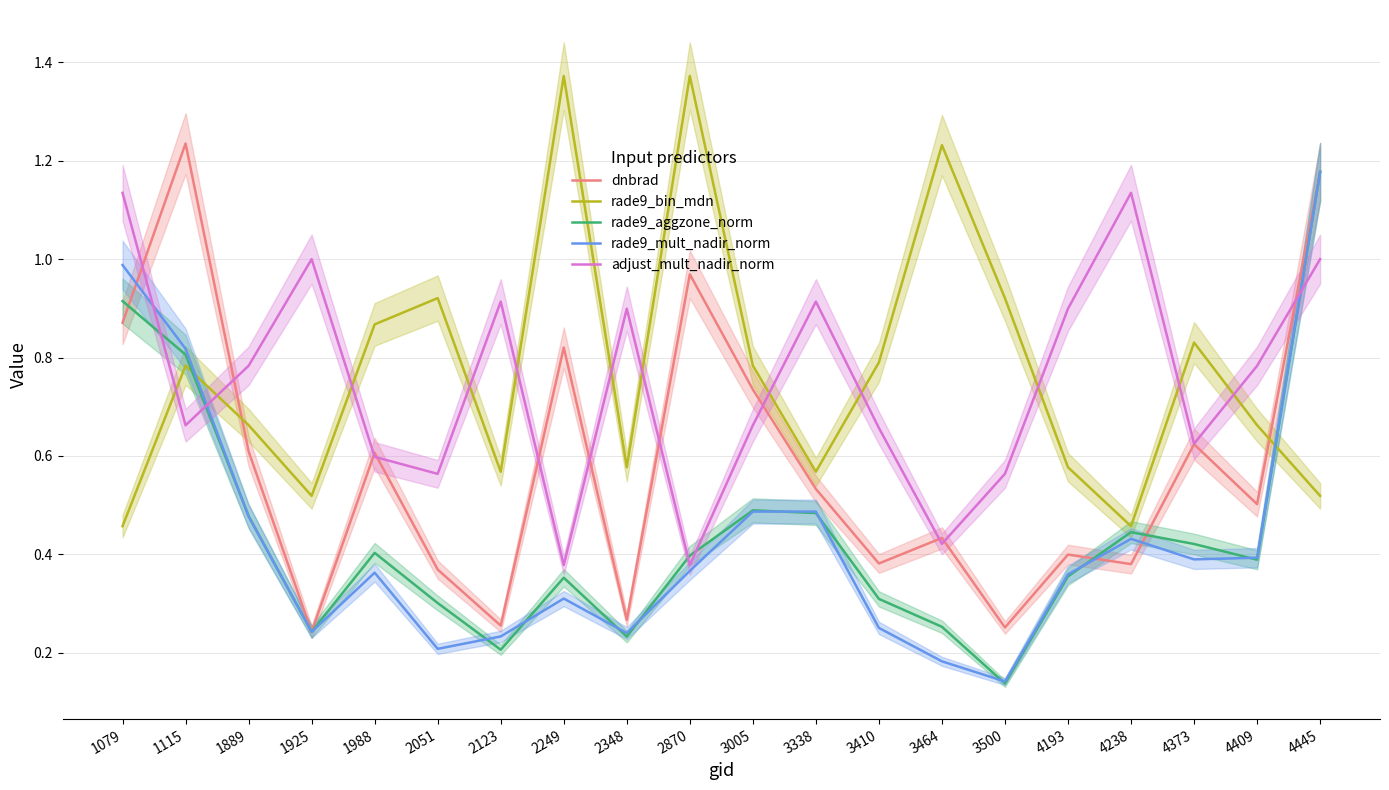

Where is the first local minimum for adjust_mult_nadir_norm?

1115